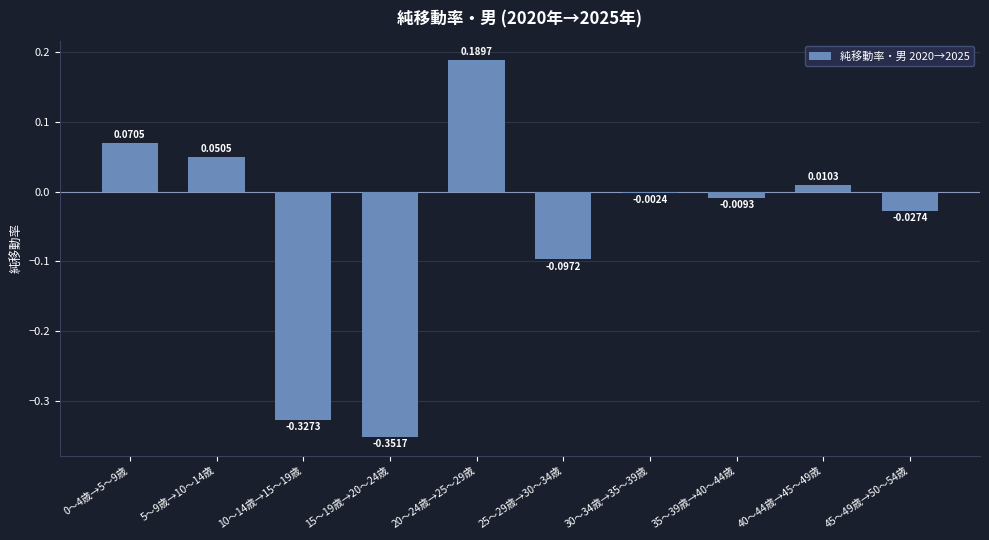

What is the difference between the second highest and minimum values?

0.4